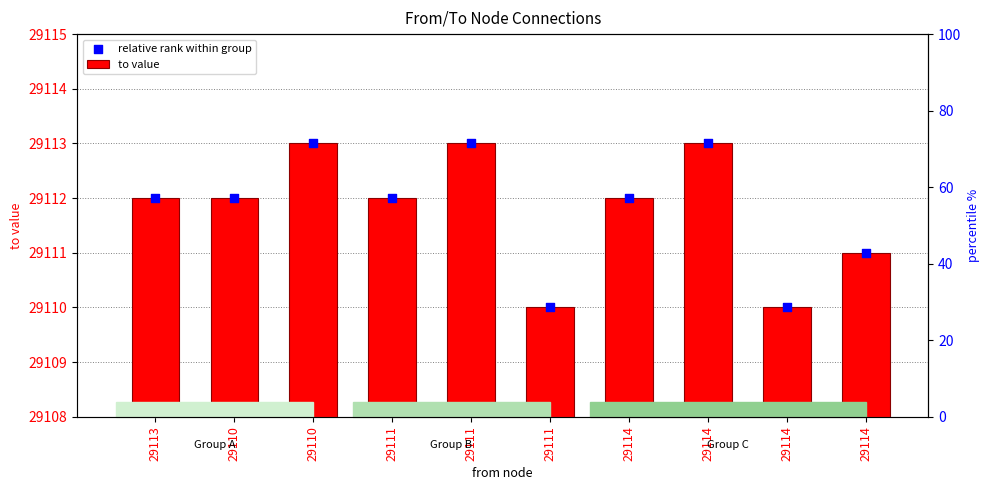

At how many categories does at least one series exceed 29110?

8